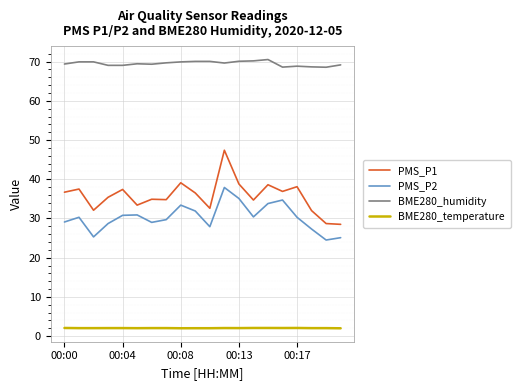

True or false: PMS_P1 and BME280_temperature cross at least once.

False